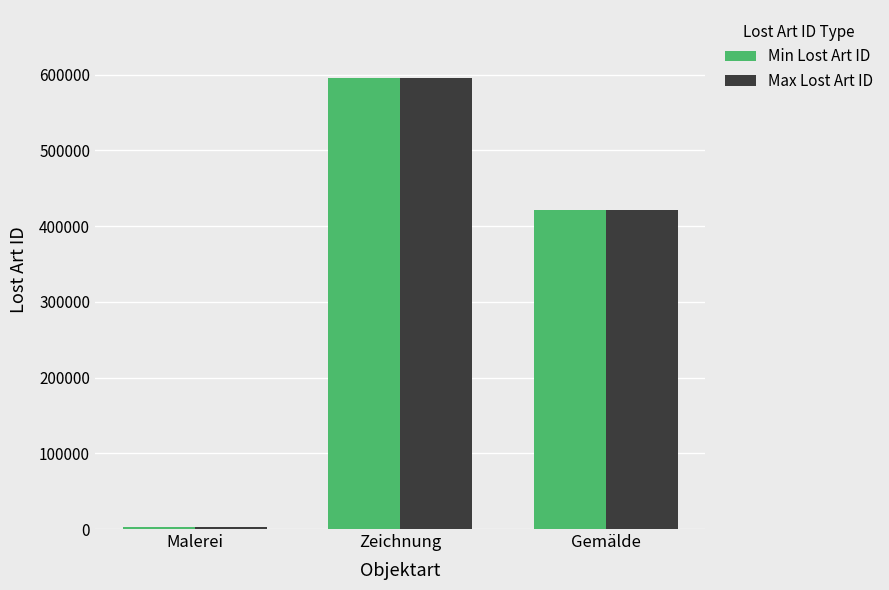

What is the sum of all Max Lost Art ID values?

1020380